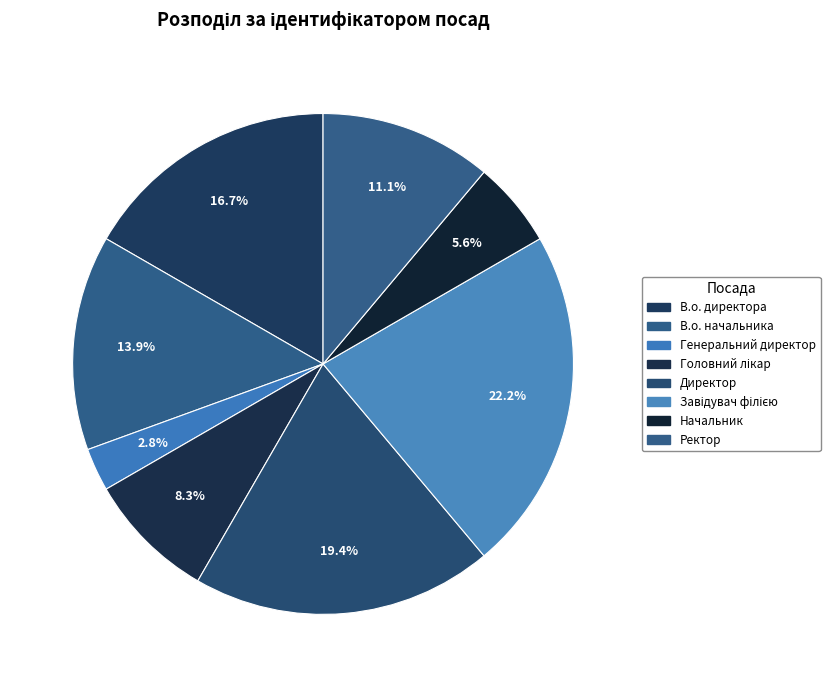

Which has a higher value, Ректор or Директор?

Директор